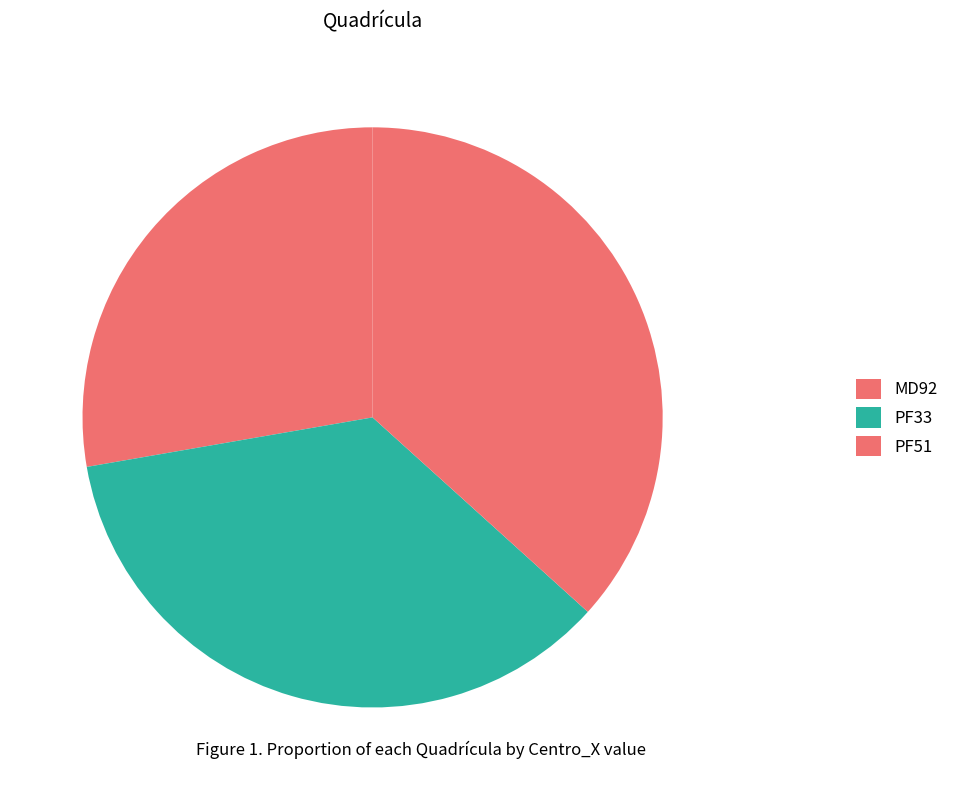

To the nearest percent, what percentage of the pie is PF51?

37%